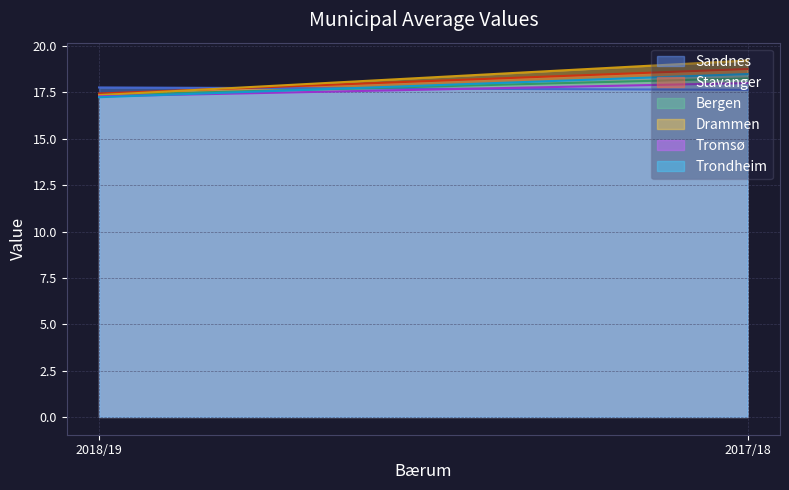

What is the sum of the Sandnes values at 2018/19 and 2017/18?

35.4